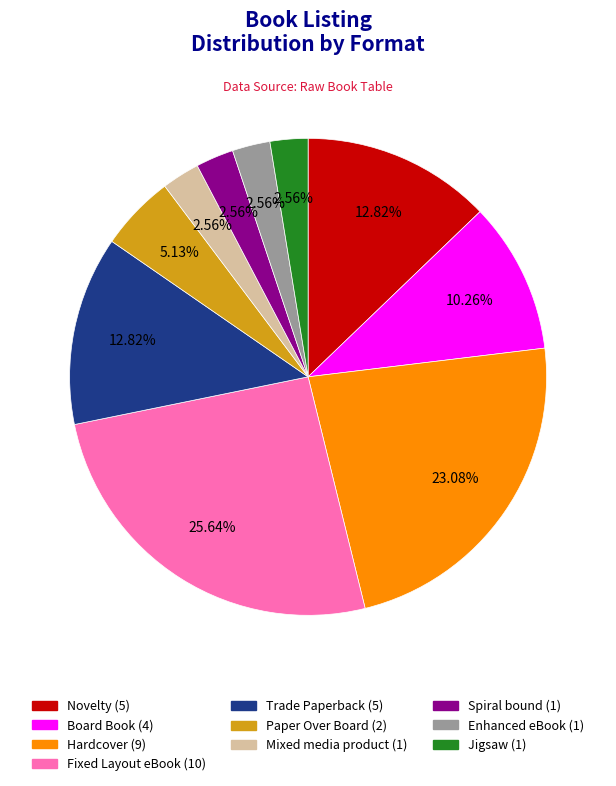

Does Spiral bound represent more than half of the total?

No